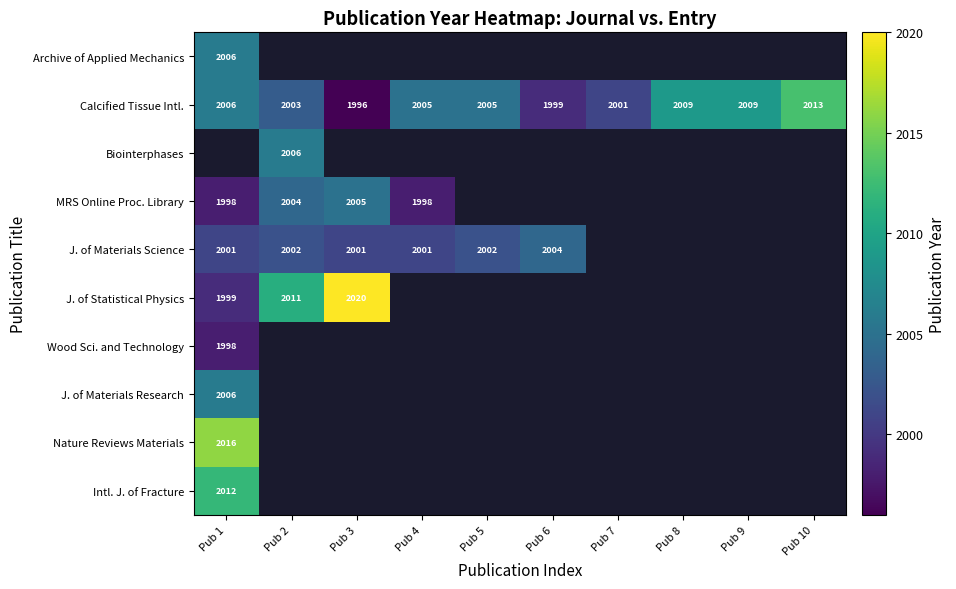

Count the number of categories in the chart.

10